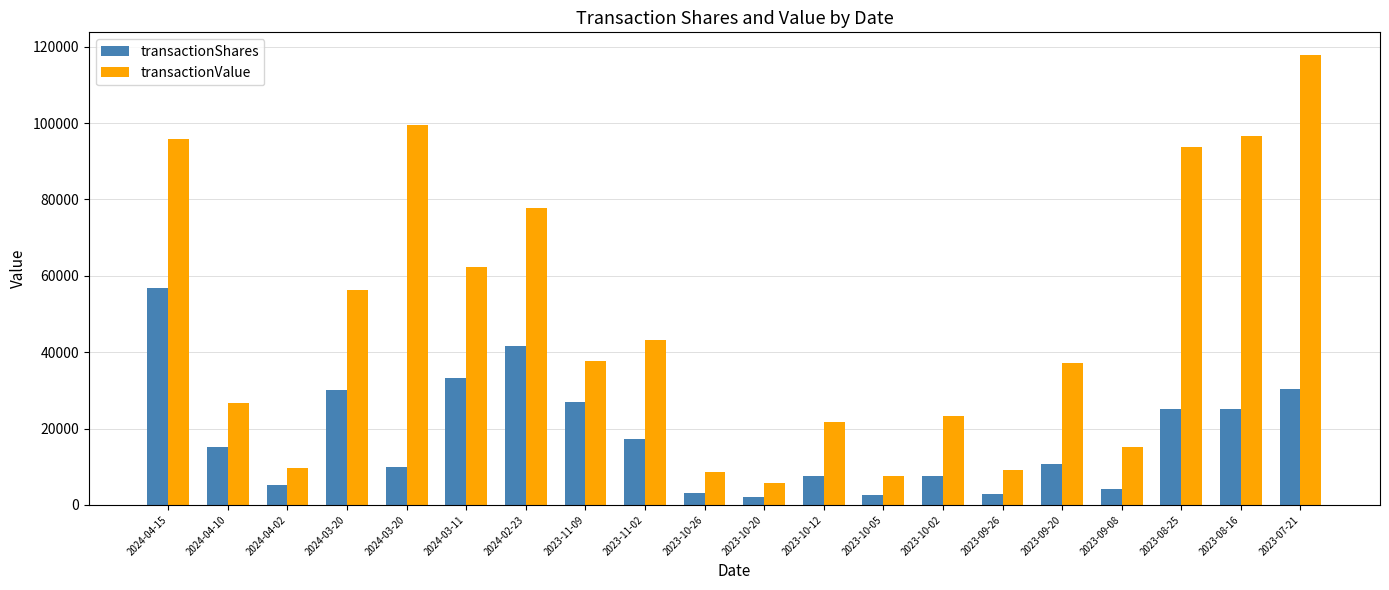

At which label does transactionShares reach its minimum?

2023-10-20